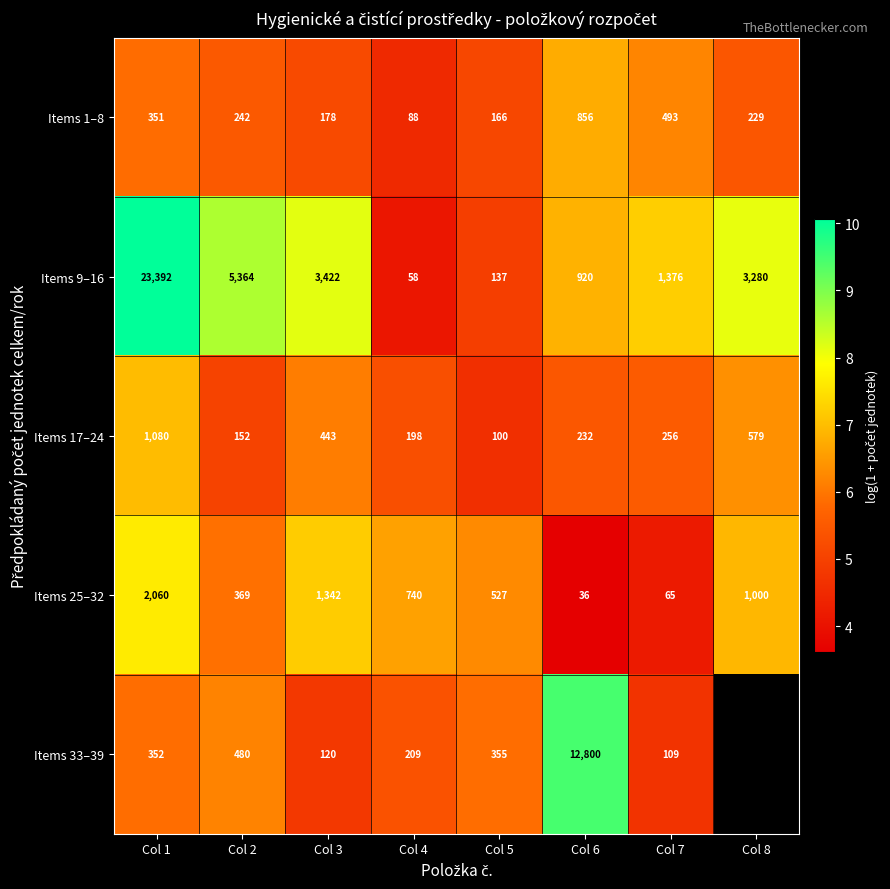

What value does the Items 25–32 series have at Col 1?

7.6